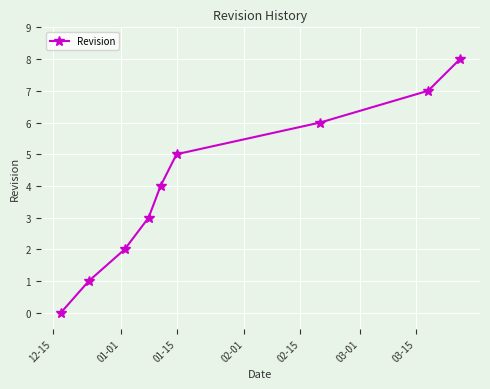

What is the average value?

4